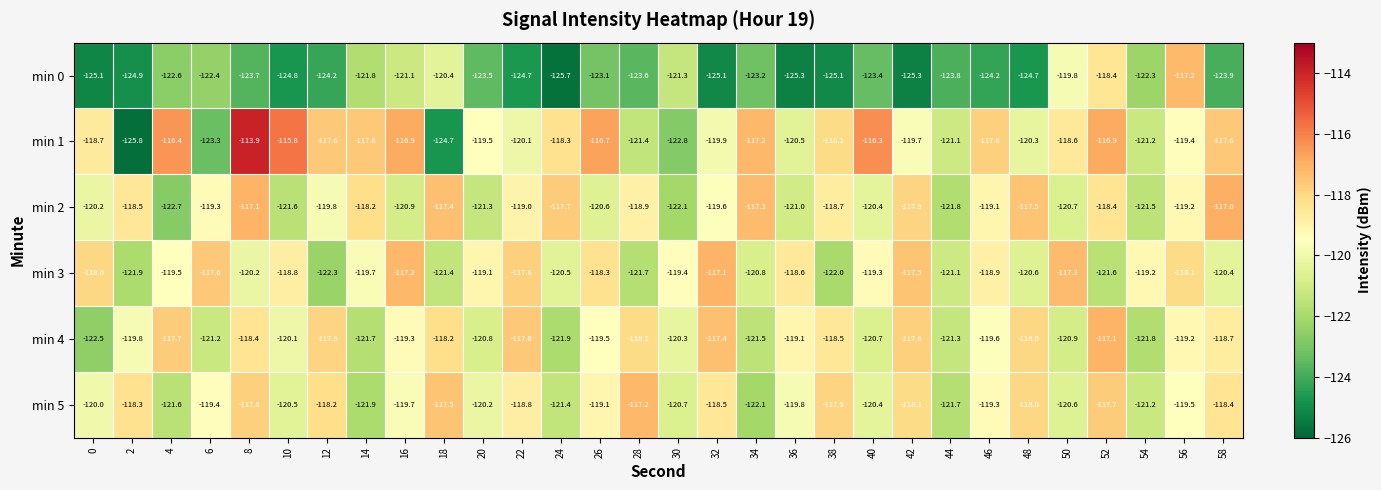

What is the greatest value displayed?

-113.9